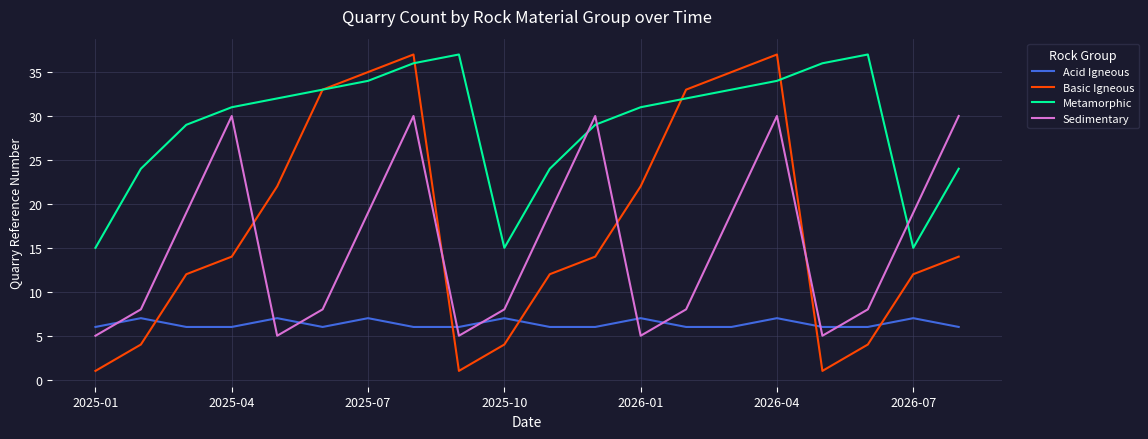

Which series has the largest range (max minus min)?

Basic Igneous